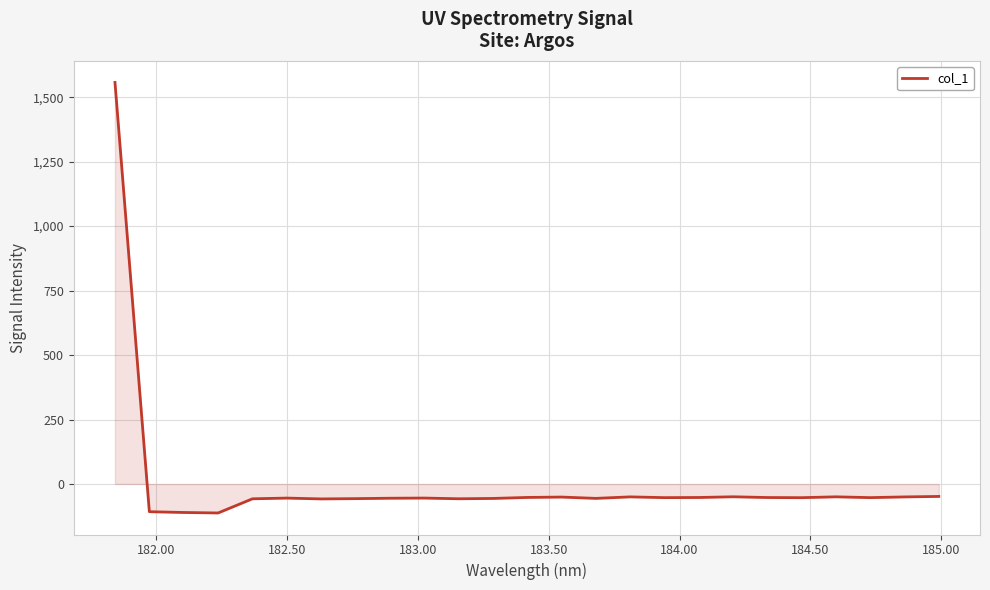

What is the difference between the maximum and minimum values?

1669.6